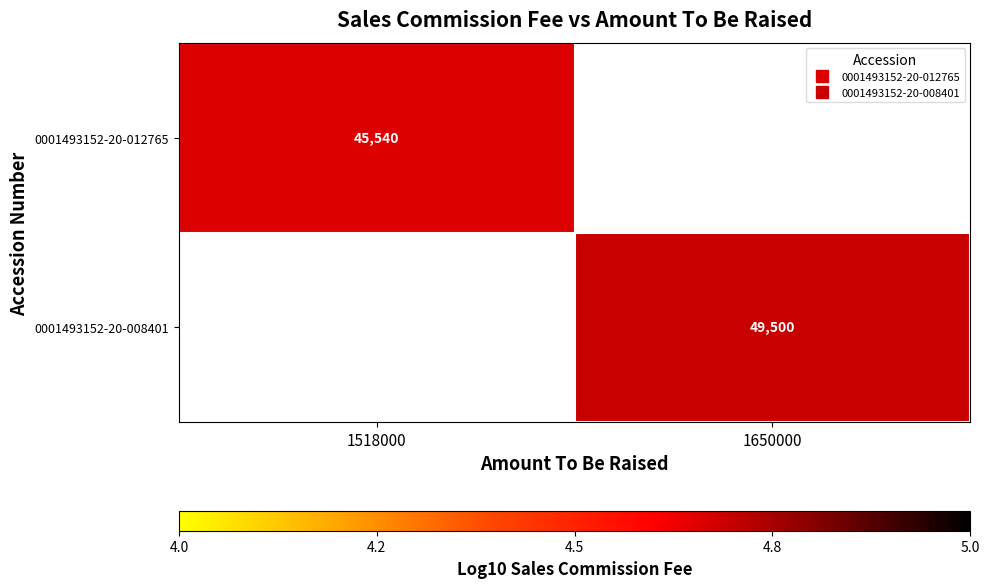

Which category has the lowest value in the 0001493152-20-012765 series?

1518000